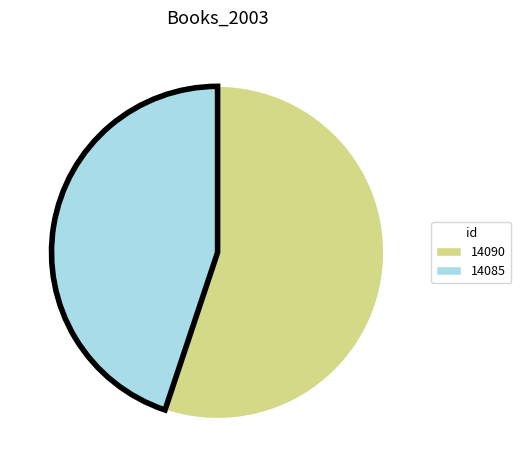

Is the sum of 14085 and 14090 greater than half?

Yes